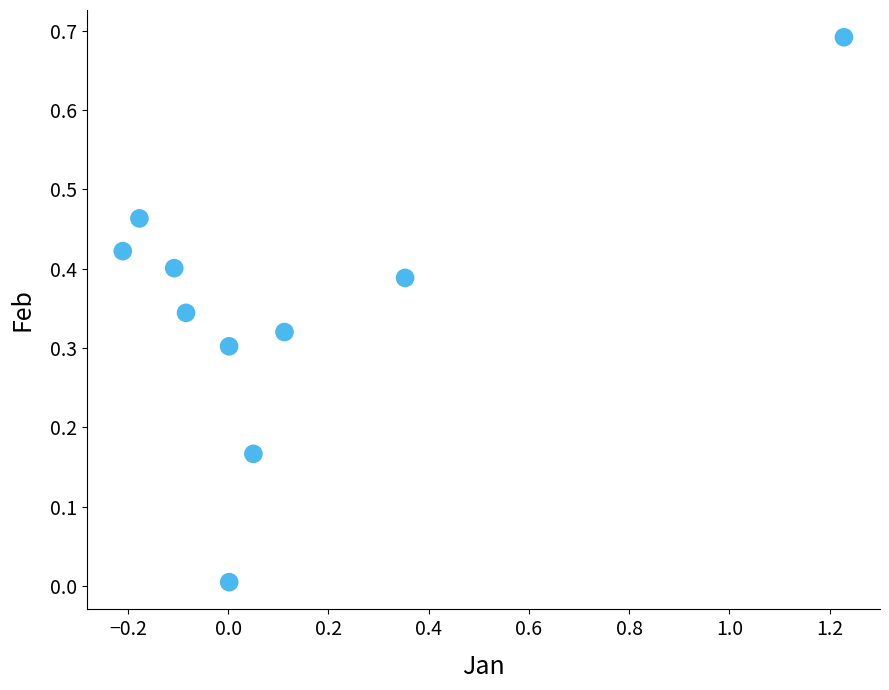

What is the range of X values (max minus min)?

1.4